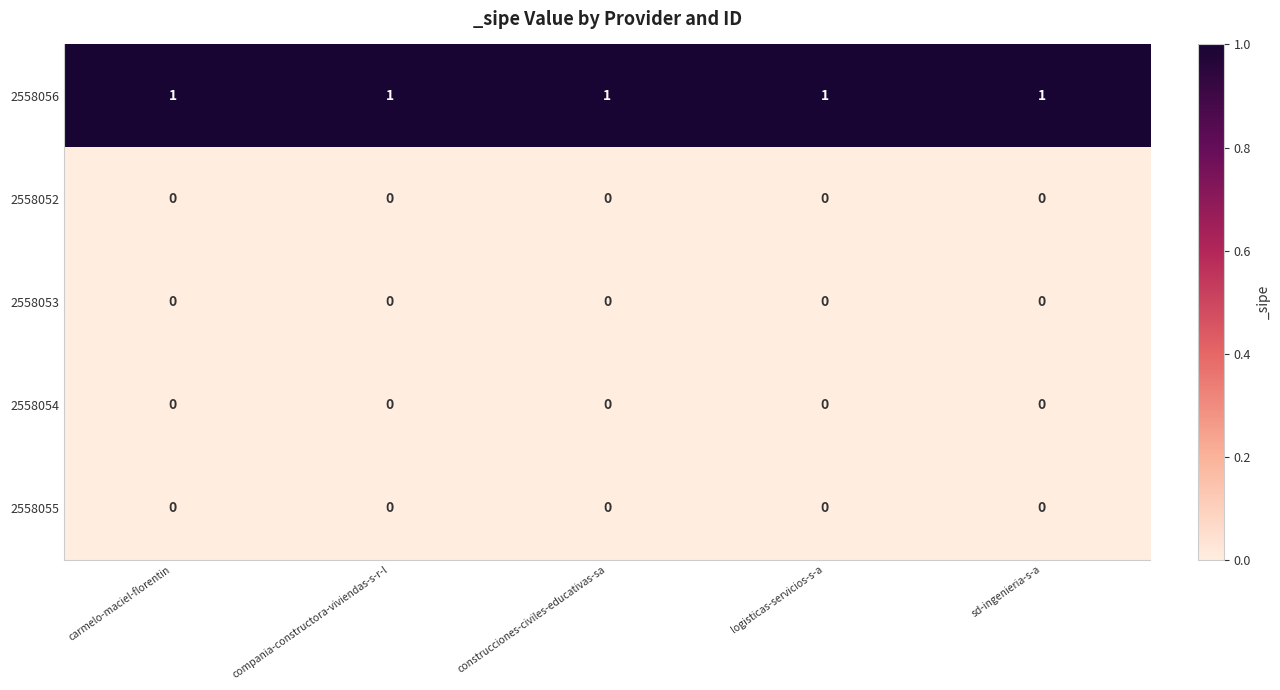

The 2558052 series shows 0 at sd-ingenieria-s-a. True or false?

True